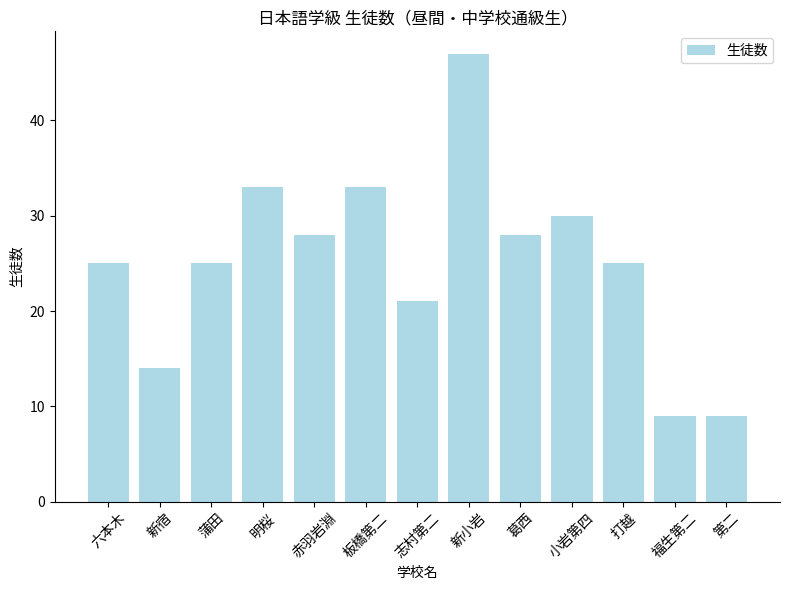

The value at 六本木 is 40. True or false?

False